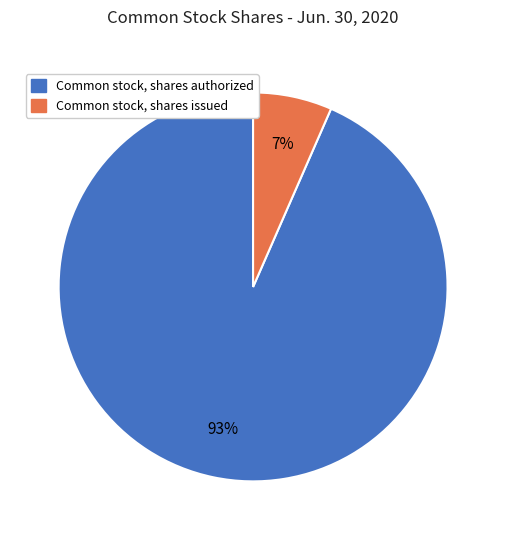

To the nearest percent, what portion does Common stock, shares authorized represent?

93%